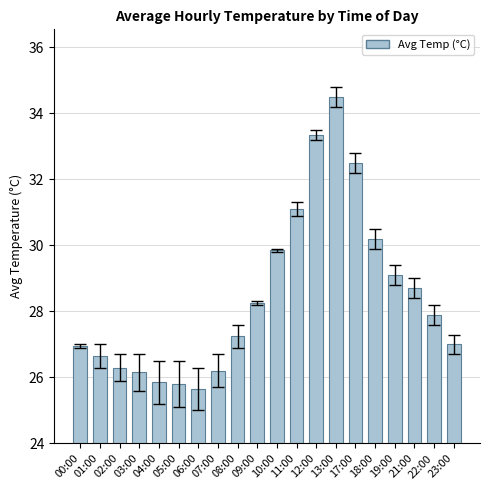

What is the value of the 8th bar from the left?

26.2